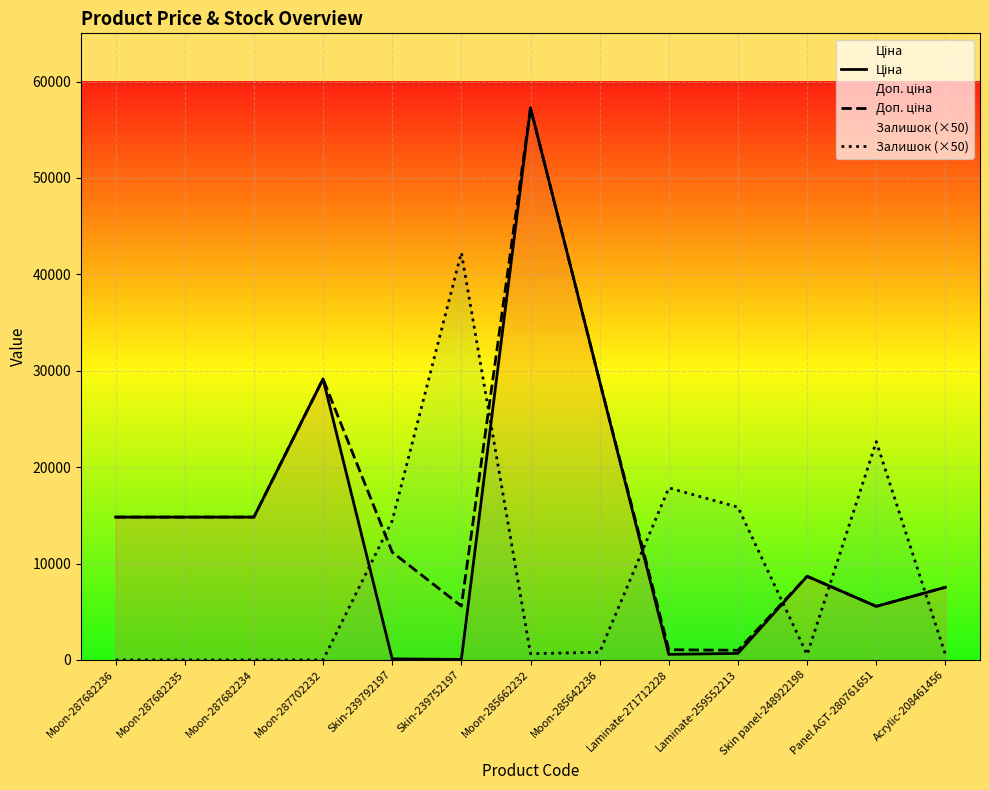

Rank the categories by Залишок (×50) value from lowest to highest.

Moon-287682236, Moon-287682235, Moon-287682234, Moon-287702232, Skin panel-248922198, Acrylic-208461456, Moon-285662232, Moon-285642236, Skin-239792197, Laminate-259552213, Laminate-271712228, Panel AGT-280761651, Skin-239752197